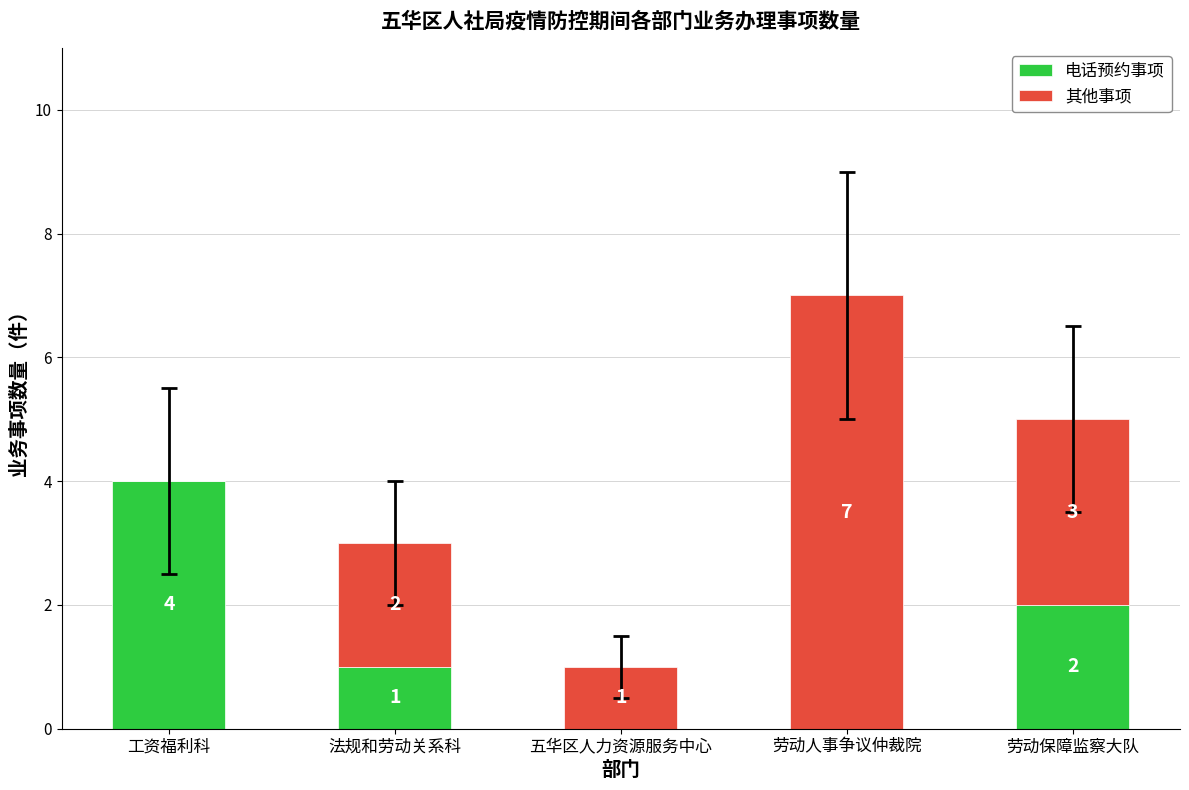

How many 电话预约事项 values are between 0 and 2?

4